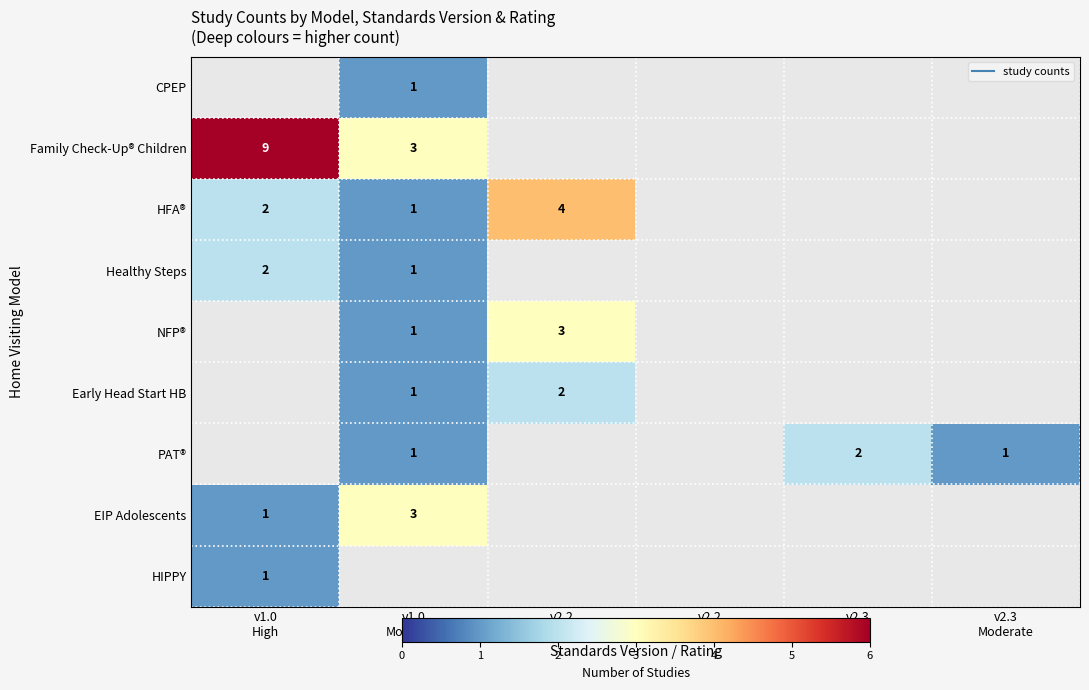

What is the highest value of the EIP Adolescents series?

3.0